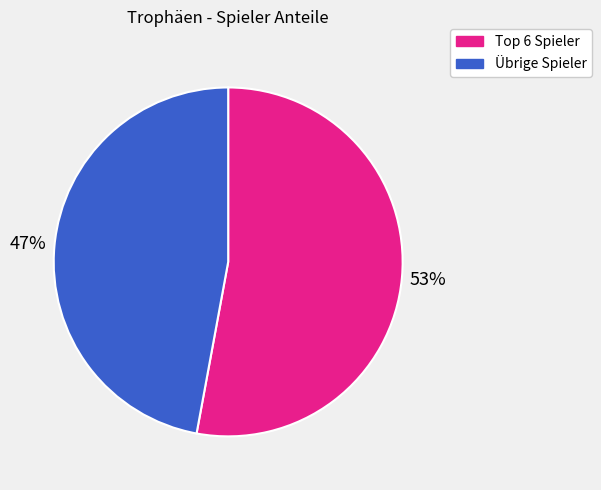

Is there any slice that represents more than half of the pie?

Yes